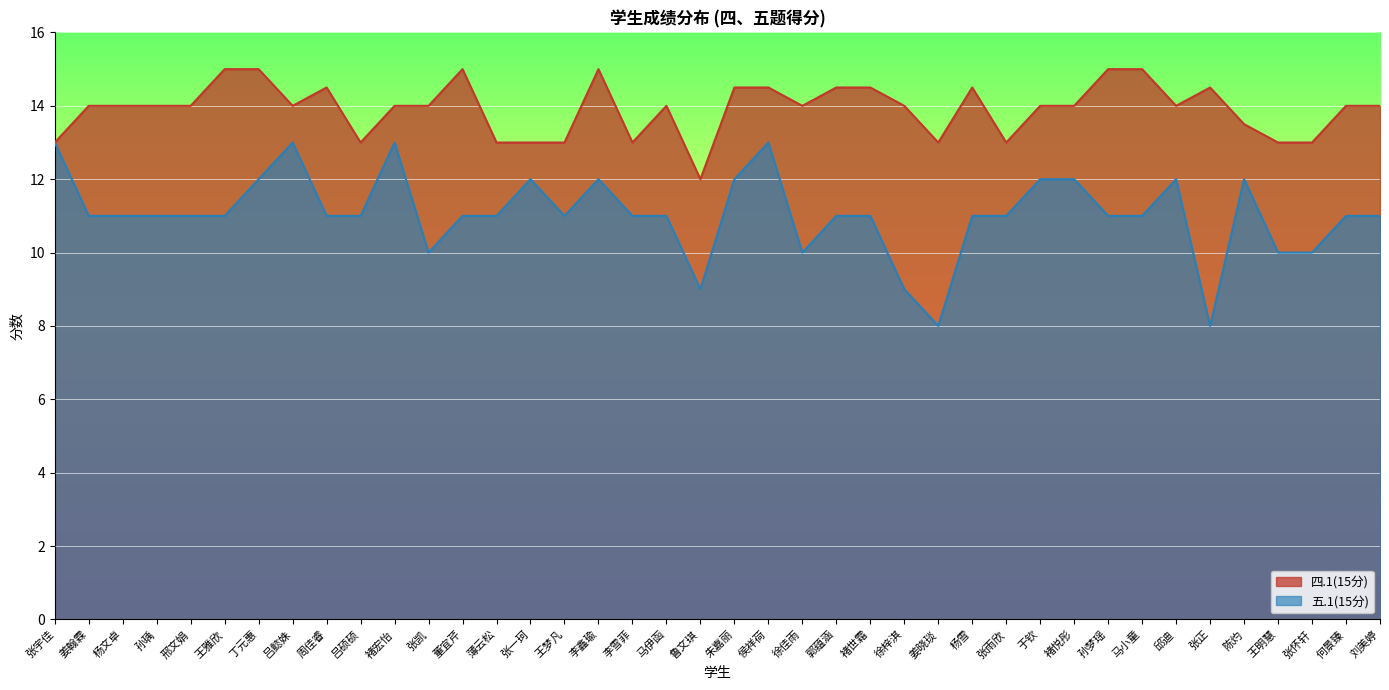

In 五.1(15分), how many points are higher than both neighbors (excluding endpoints)?

7